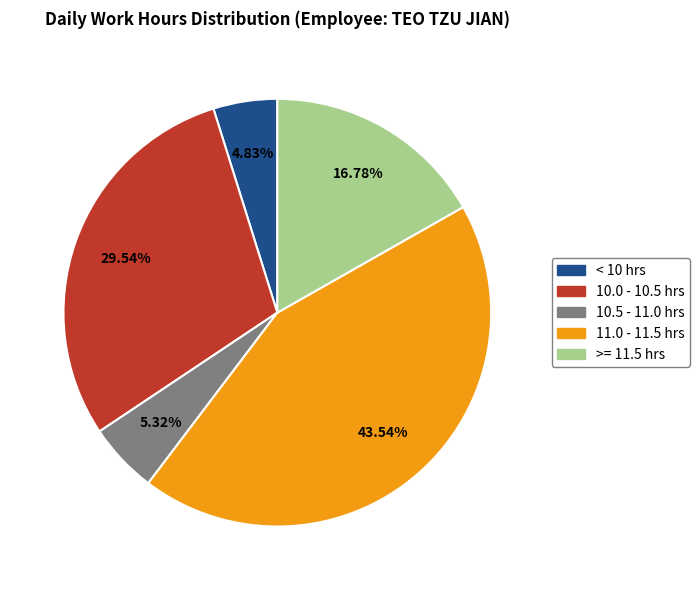

How many segments does this pie chart have?

5